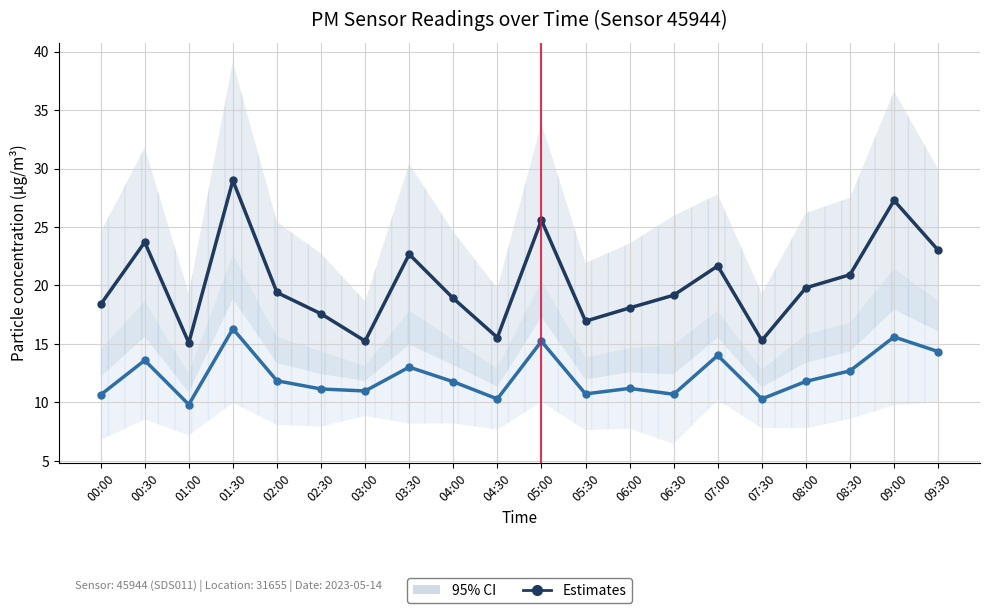

True or false: P2 Estimates and P1 Estimates cross at least once.

False